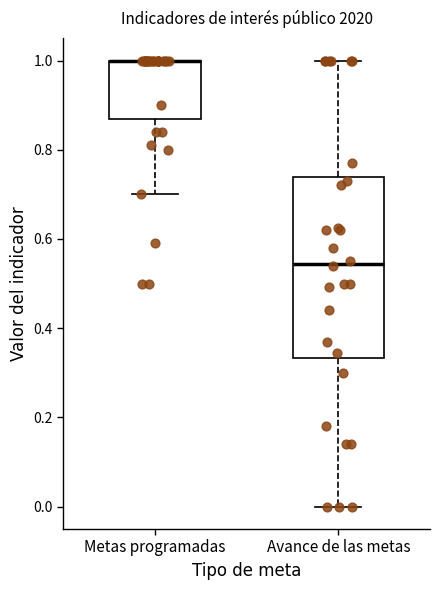

Where does the lower whisker of the box for Avance de las metas end on the y-axis? The values are not printed on the chart, so give them approximately, as read against the axis.

0.00